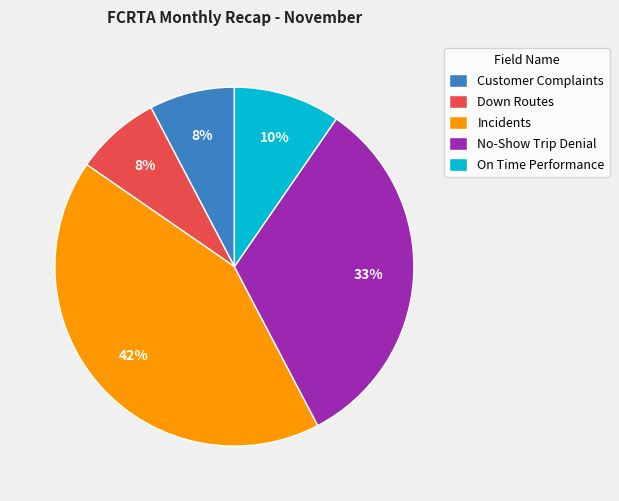

Combined, do Down Routes and On Time Performance account for over 50%?

No